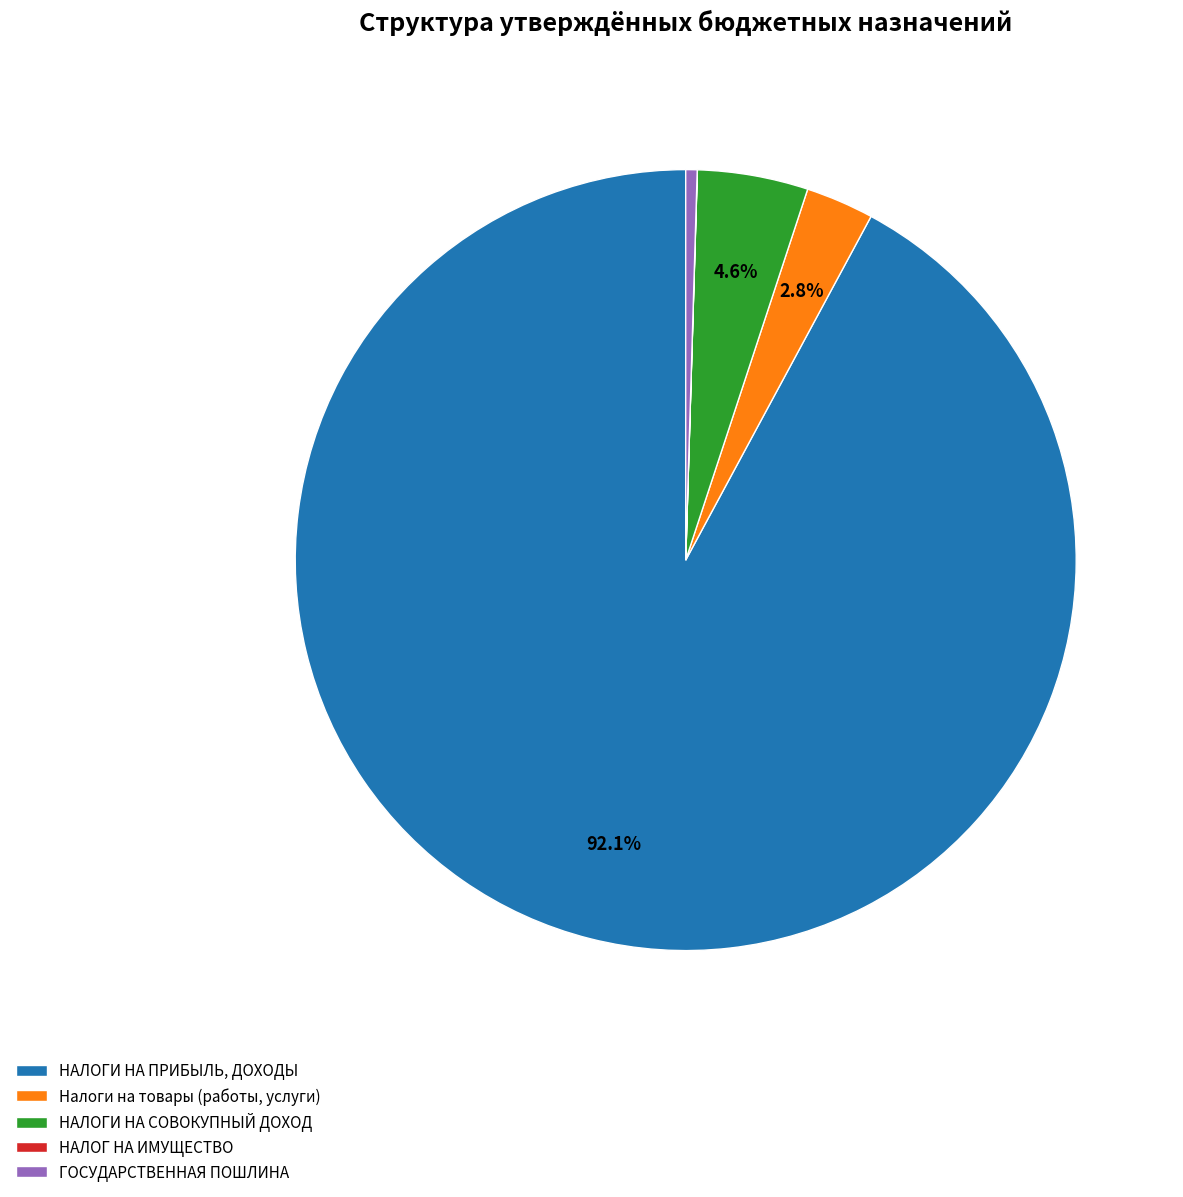

What is the total percentage of Налоги на товары (работы, услуги) and НАЛОГИ НА СОВОКУПНЫЙ ДОХОД?

7.4%